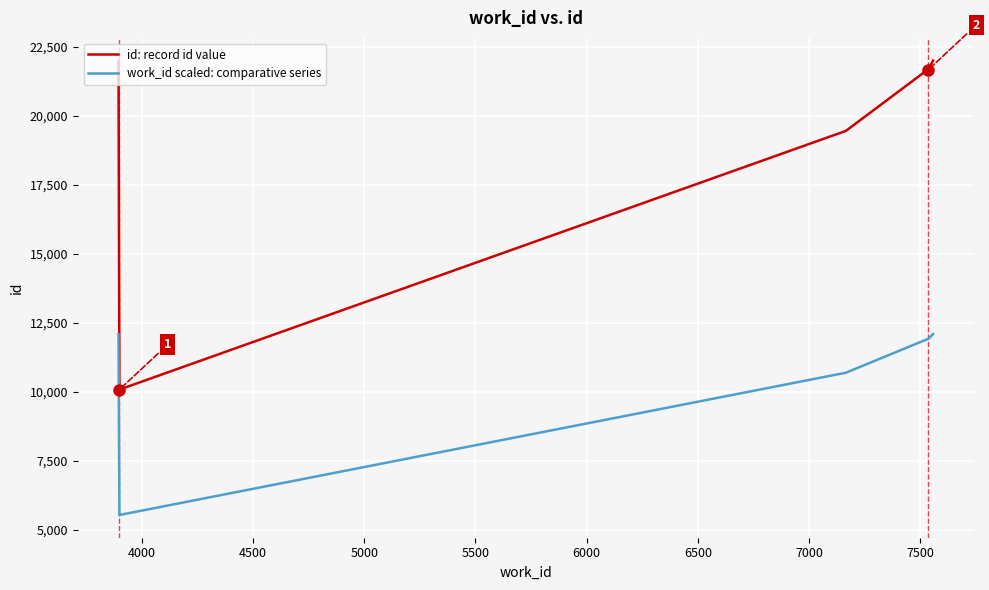

True or false: id: record id value and work_id scaled: comparative series intersect in this chart.

False